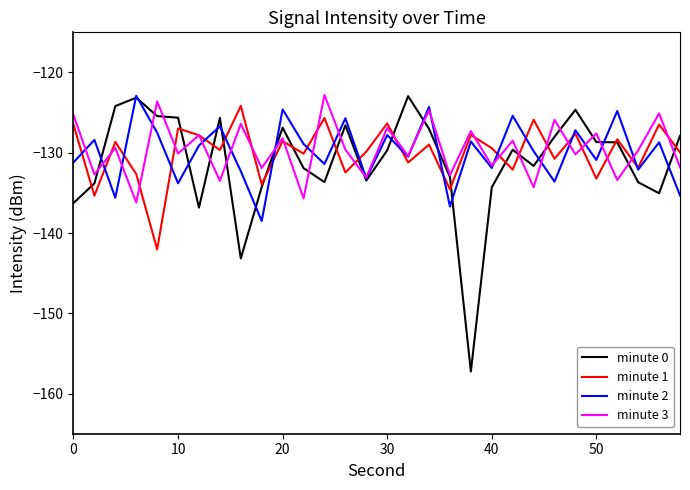

What is the greatest value displayed?

-122.8